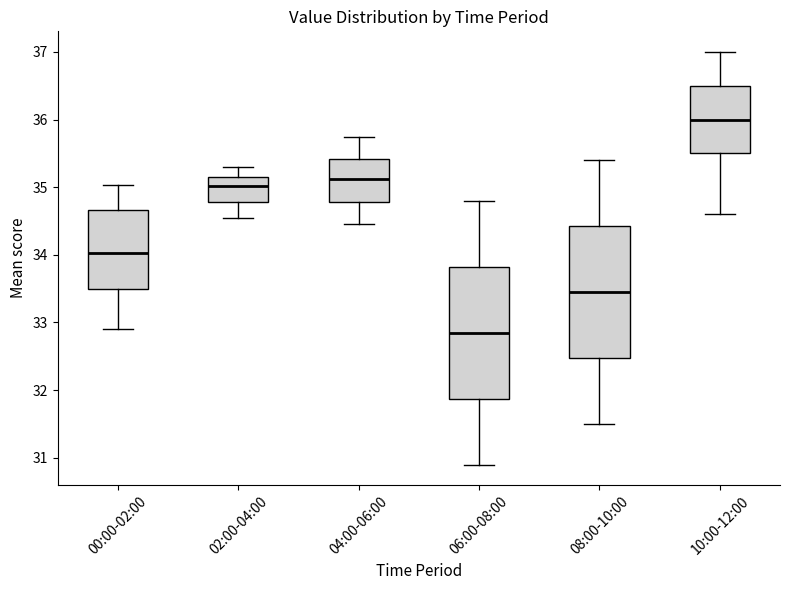

Which box's median line is the lowest?

06:00-08:00